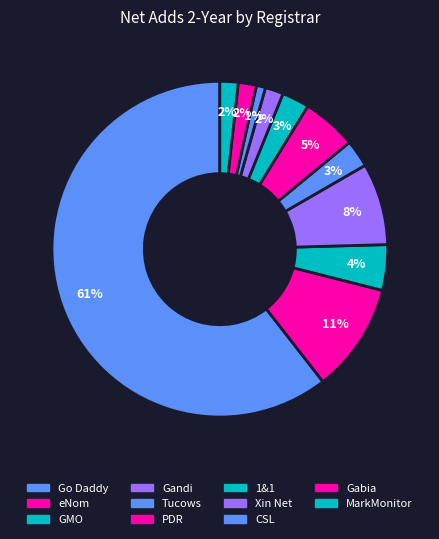

How many slices are in this pie chart?

11